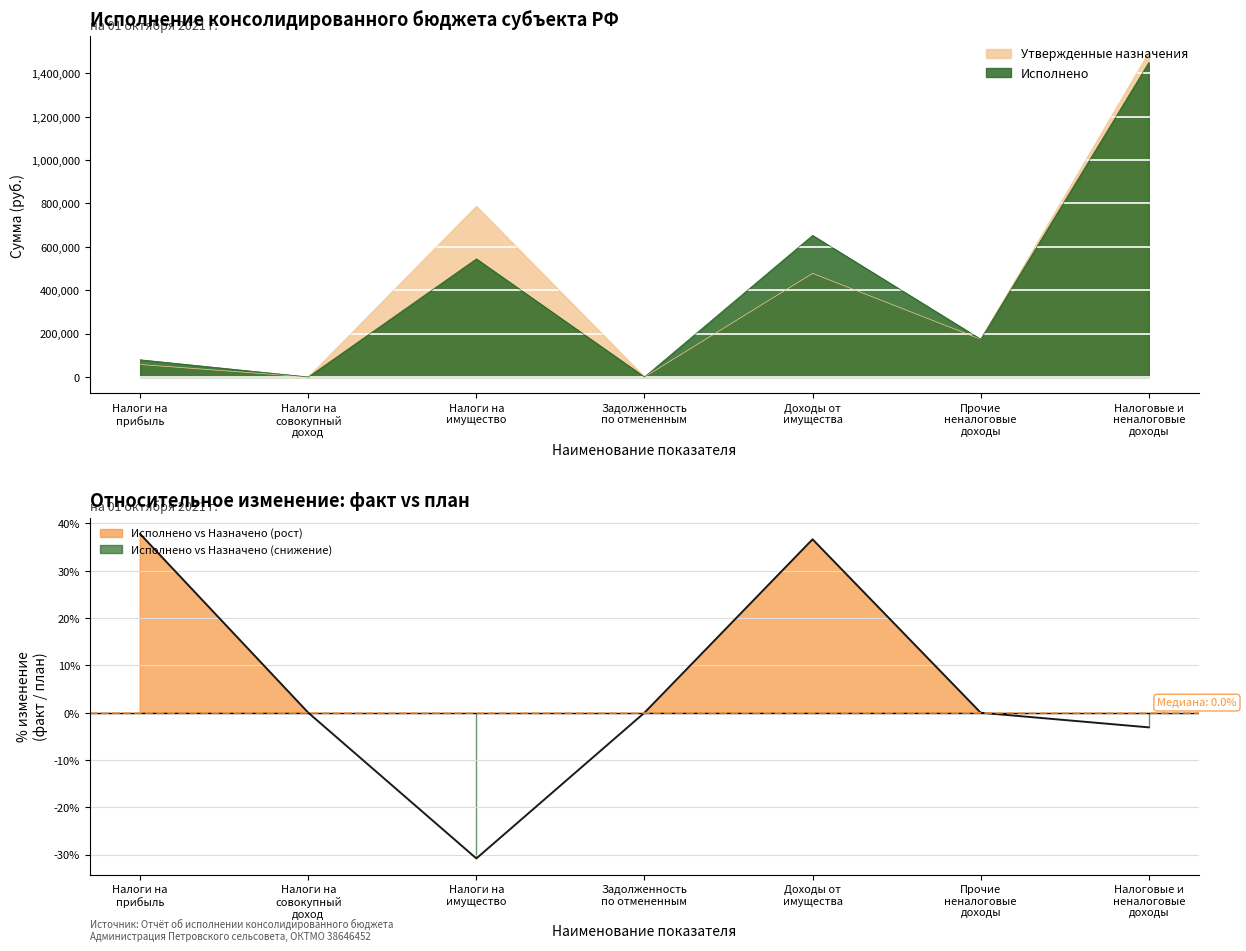

Does the chart display data point markers on the line(s)?

No